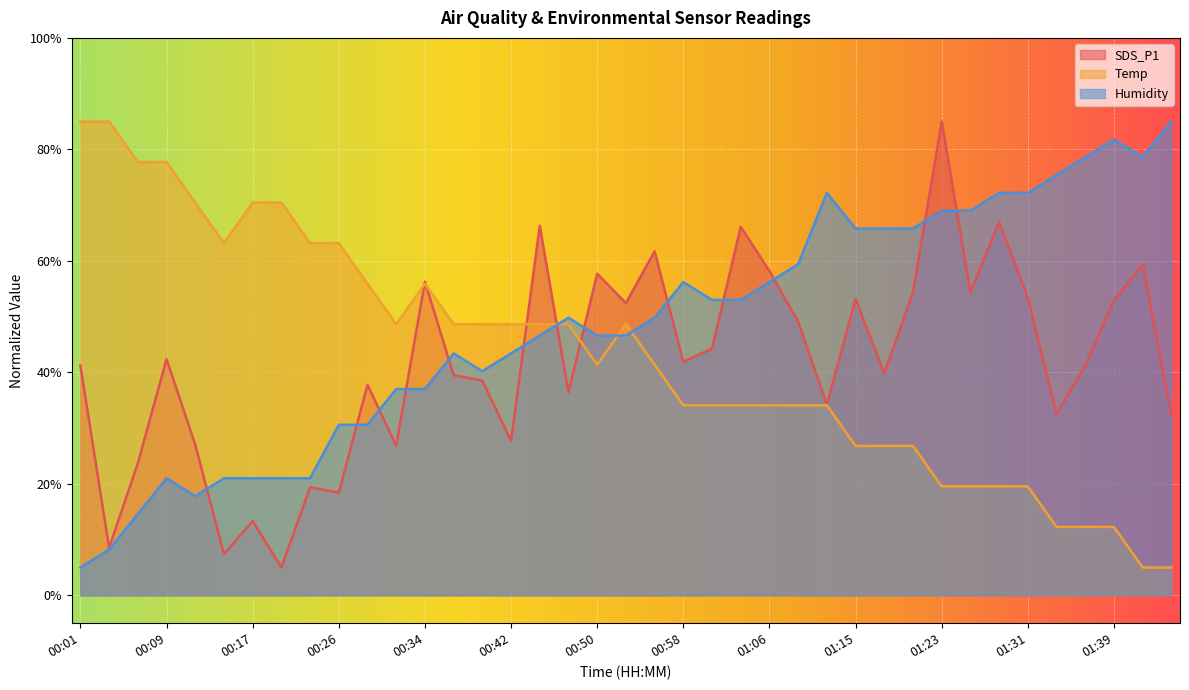

Rank the series by their maximum value, from lowest to highest.

SDS_P1, Temp, Humidity